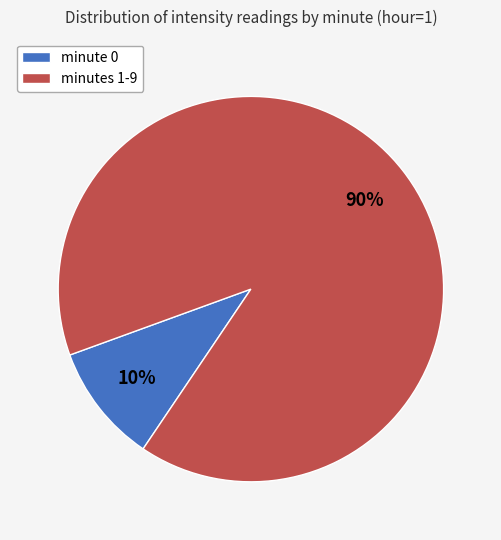

To the nearest percent, what is the average slice percentage?

50%